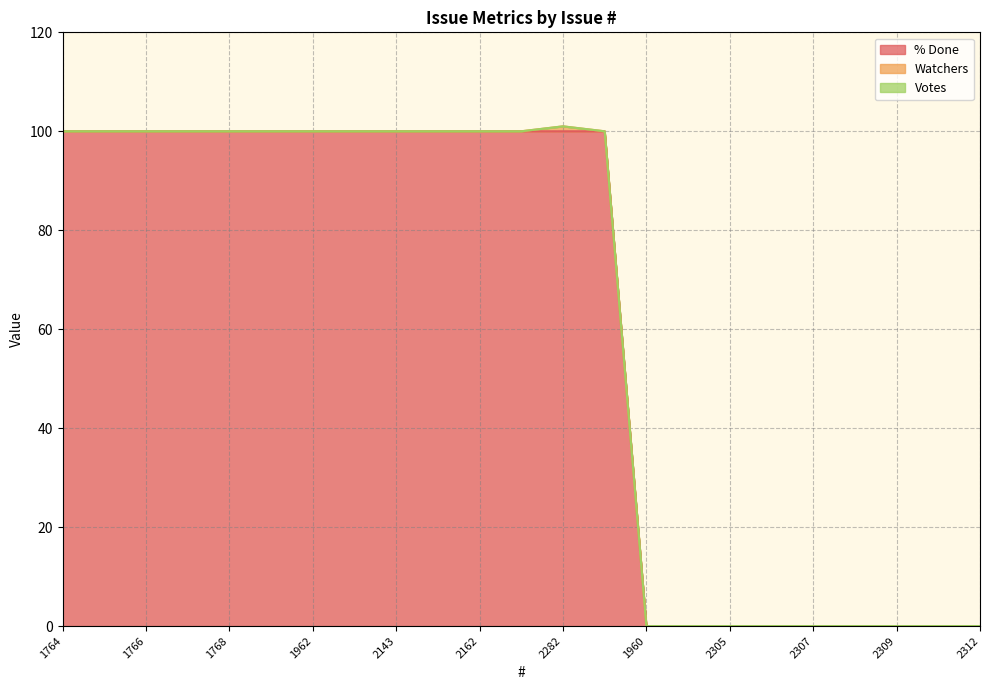

Is the value of % Done at 2282 greater than the value of Watchers at 1960?

Yes